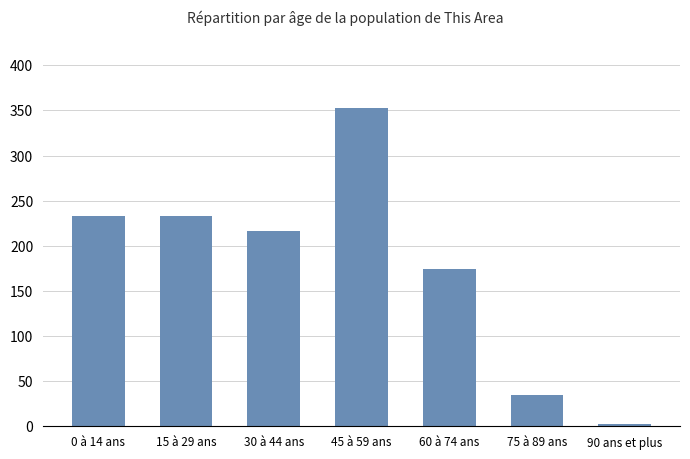

What is the sum of the values at 45 à 59 ans and 15 à 29 ans?

586